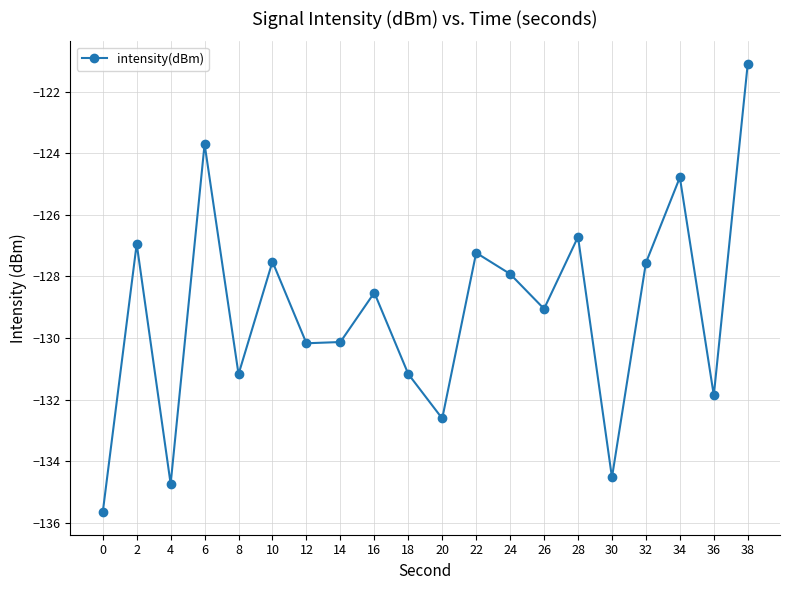

What is the maximum value shown in the chart?

-121.1